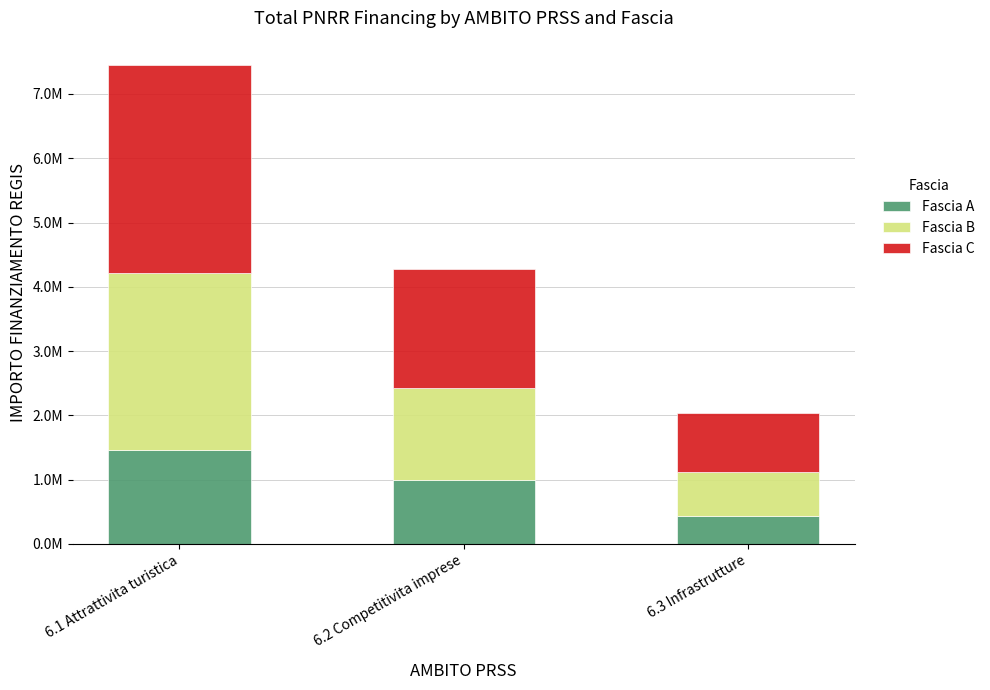

What are all the series names shown in the legend?

Fascia A, Fascia B, Fascia C